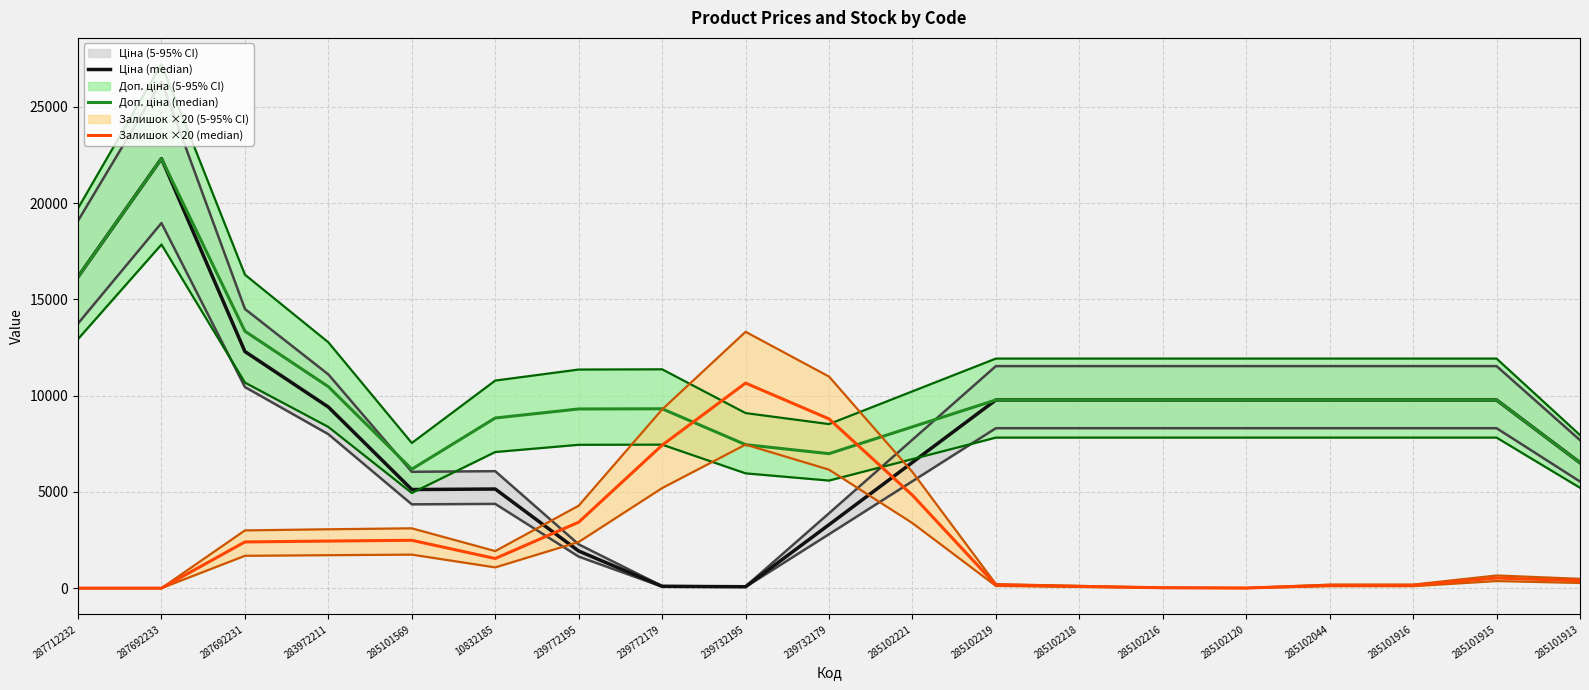

At which category does Ціна (median) reach its first local valley?

285101569